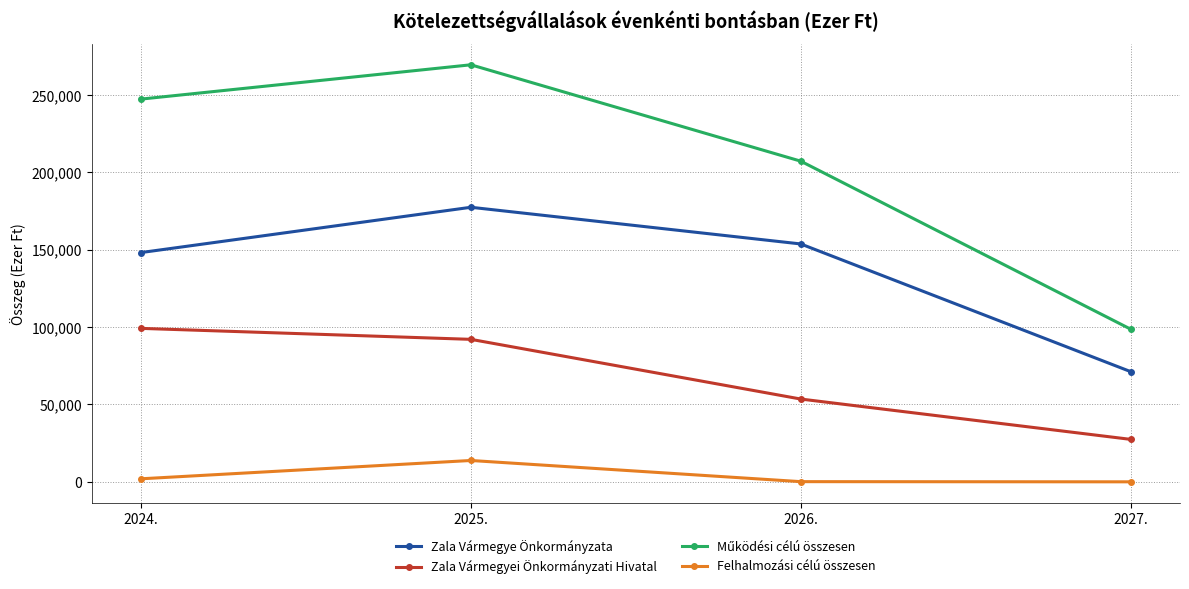

What is the highest value of the Zala Vármegye Önkormányzata series?

177406